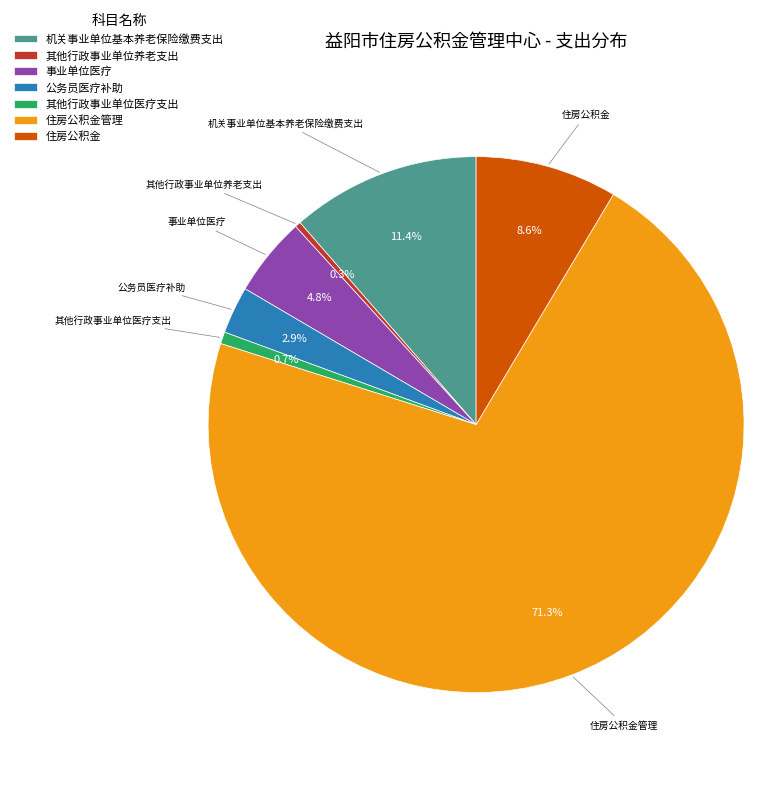

How many slices are in this pie chart?

7